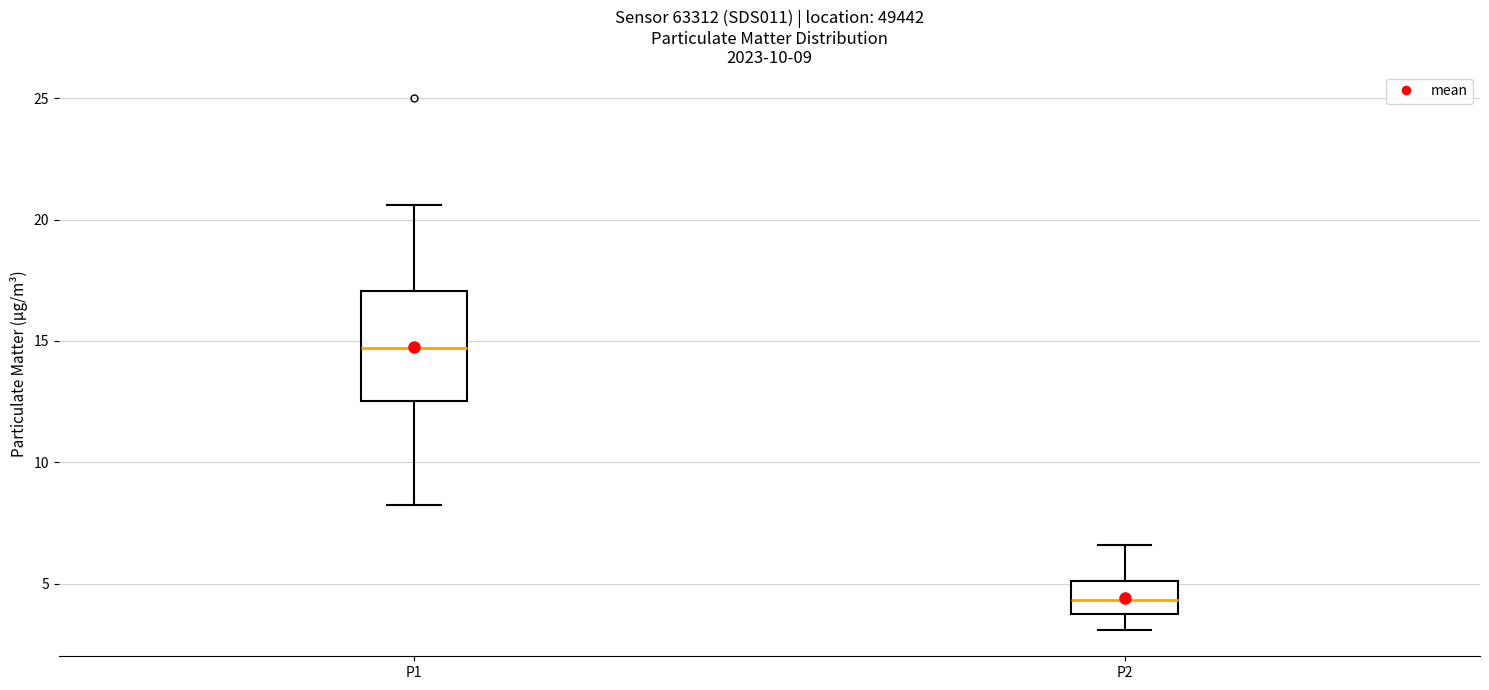

Which box has the highest median line?

P1